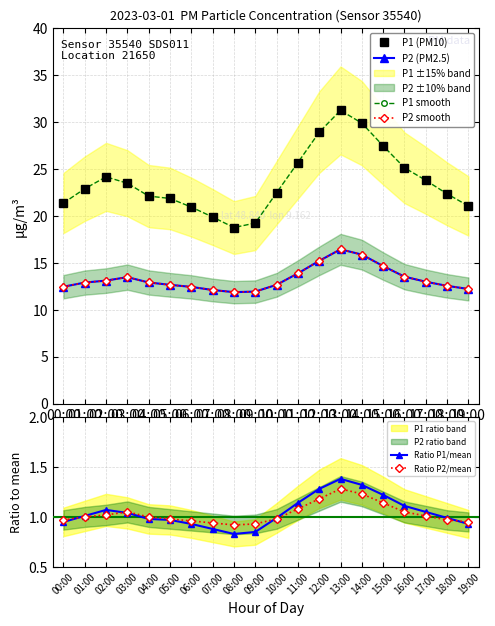

Rank the series at 07:00 from lowest to highest value.

Ratio P1/mean, Ratio P2/mean, P2 (PM2.5), P2 smooth, P1 (PM10), P1 smooth